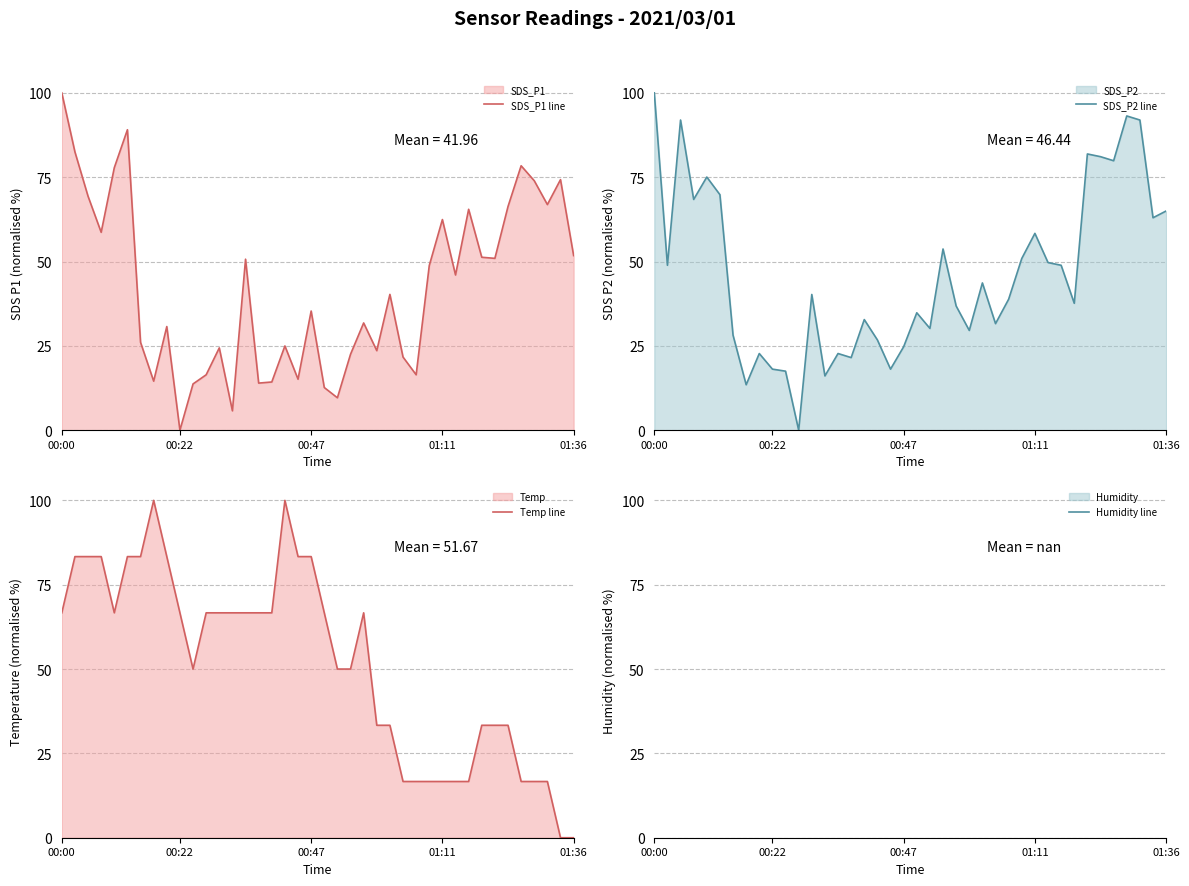

How many interior local valleys does the SDS_P1 line series have?

12